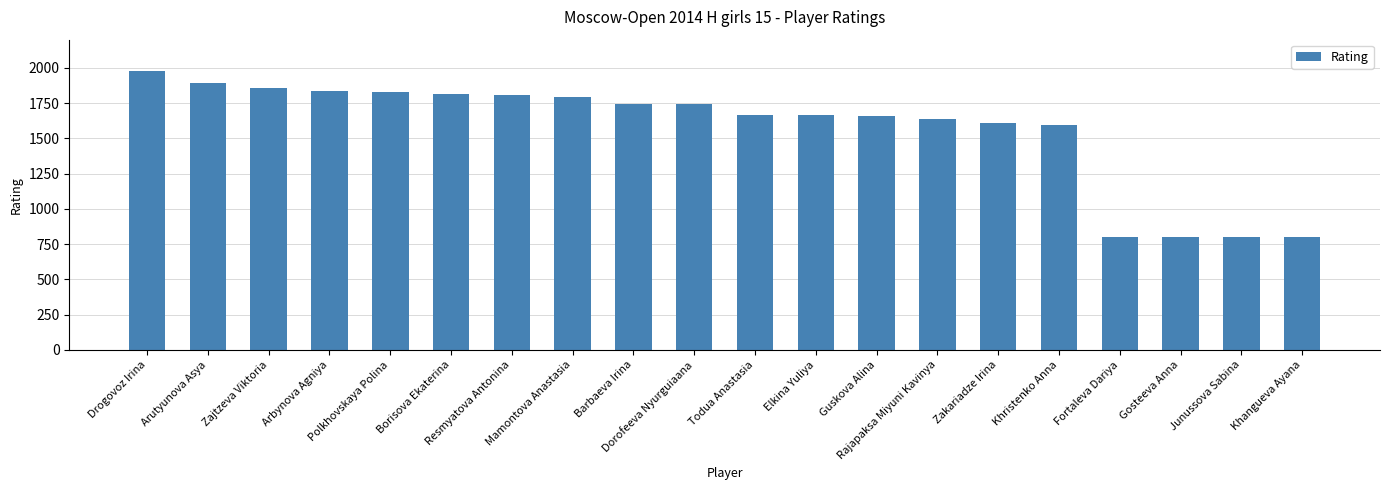

True or false: the data shows 575 at Todua Anastasia.

False